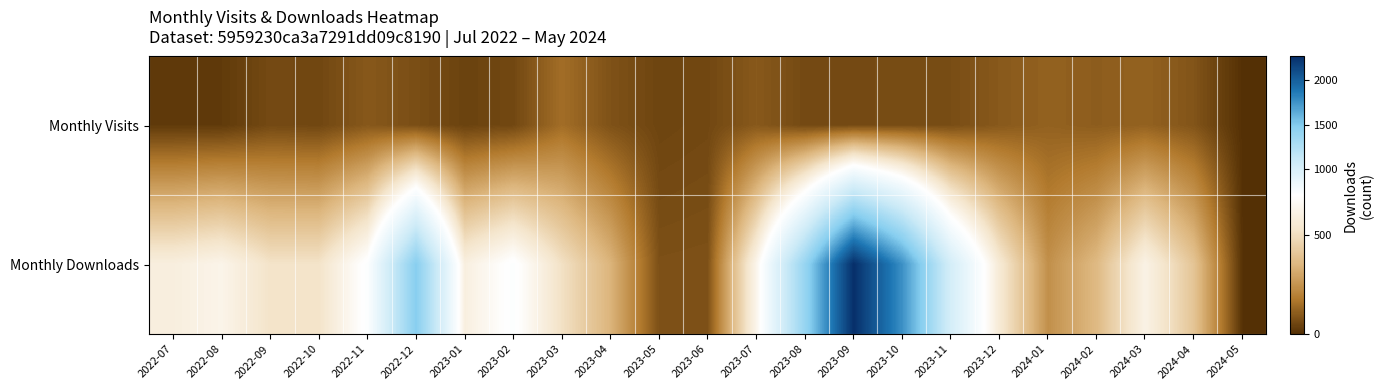

At 2023-01, list the series in order from smallest to largest.

Monthly Visits, Monthly Downloads